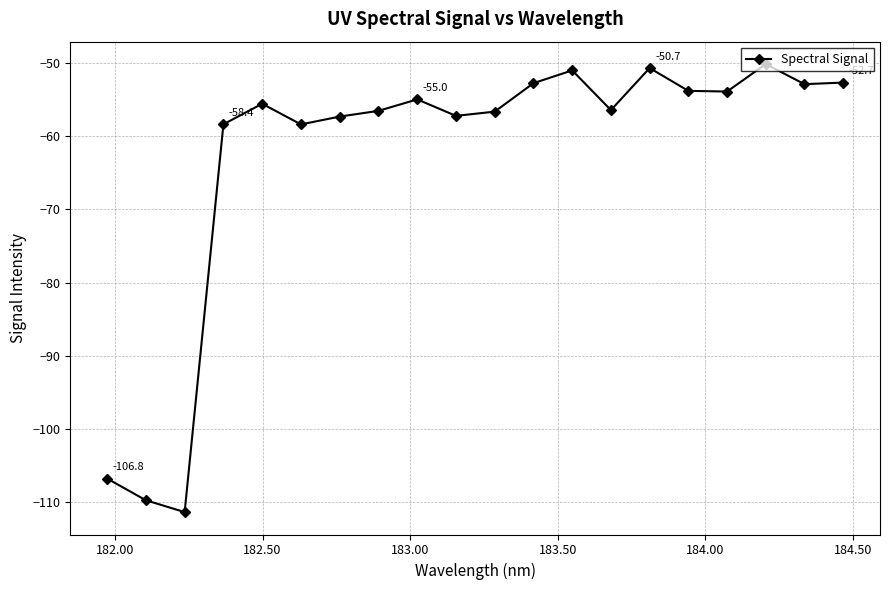

What is the value of the 16th point from the left?

-53.8